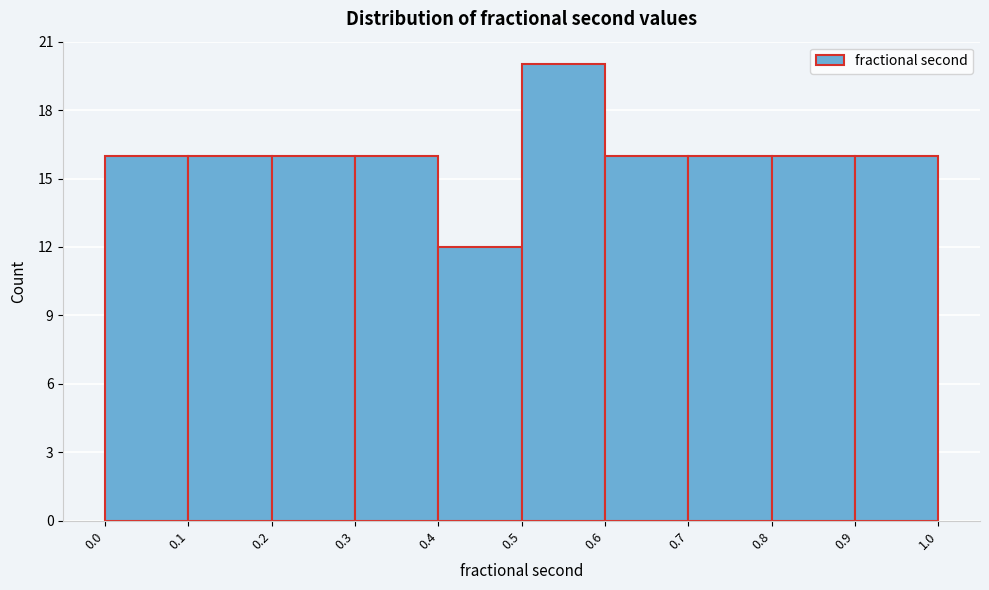

Reading left to right, transcribe this chart: for each bar, give the range it covers on the x-axis and its height. The values are not printed on the chart, so give them approximately, as read against the axis.

0.0 to 0.1: 16
0.1 to 0.2: 16
0.2 to 0.3: 16
0.3 to 0.4: 16
0.4 to 0.5: 12
0.5 to 0.6: 20
0.6 to 0.7: 16
0.7 to 0.8: 16
0.8 to 0.9: 16
0.9 to 1.0: 16